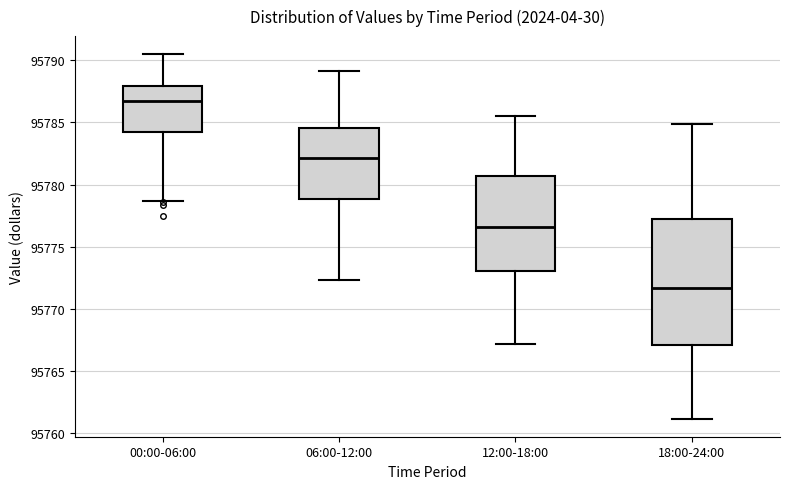

Where is the lower edge of the box for 00:00-06:00 on the y-axis? The values are not printed on the chart, so give them approximately, as read against the axis.

95784.0